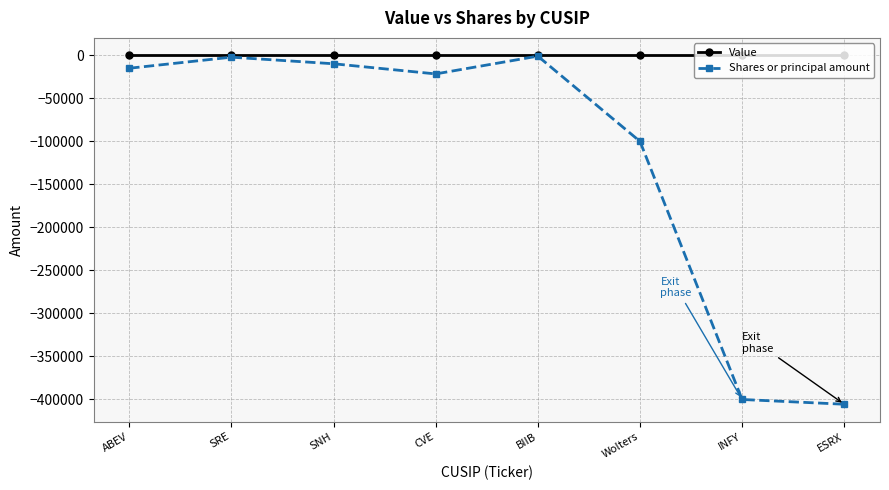

In Shares or principal amount, how many points are higher than both neighbors (excluding endpoints)?

2